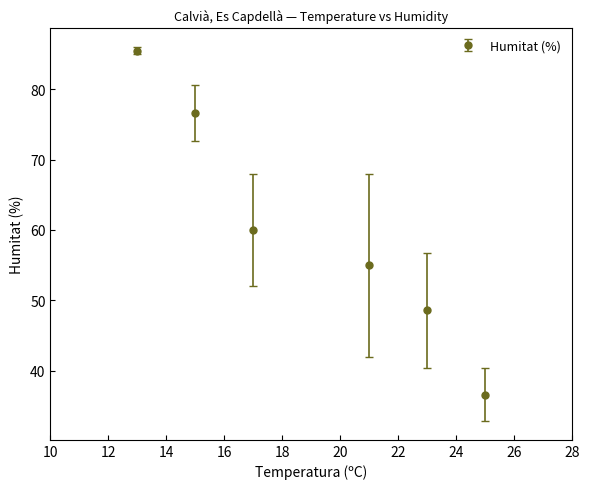

True or false: there are more than 1 points higher than both neighbors.

False